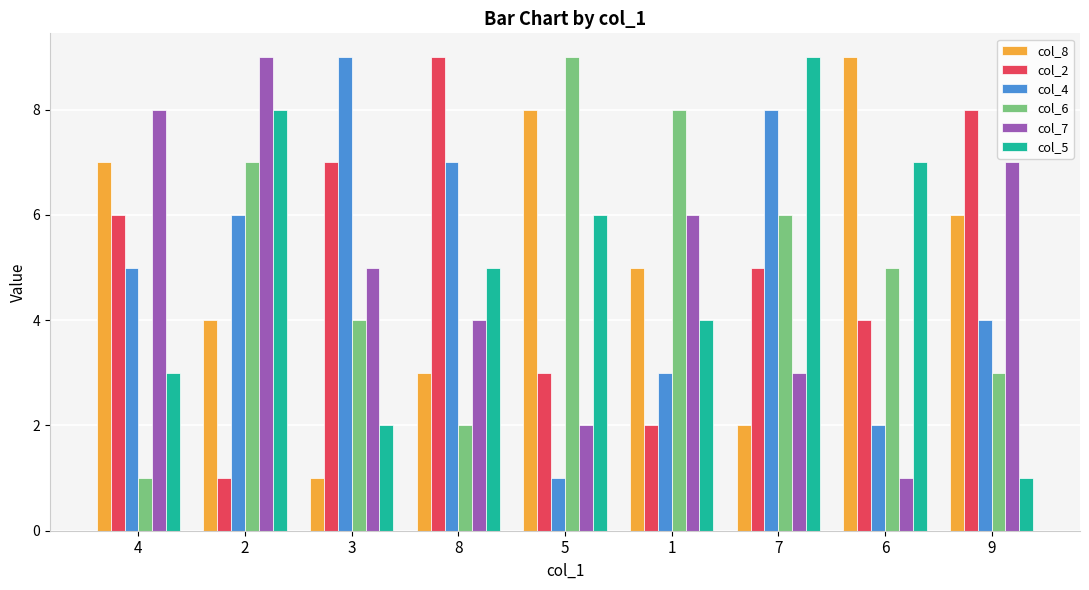

How many data points in col_5 are less than 5?

4